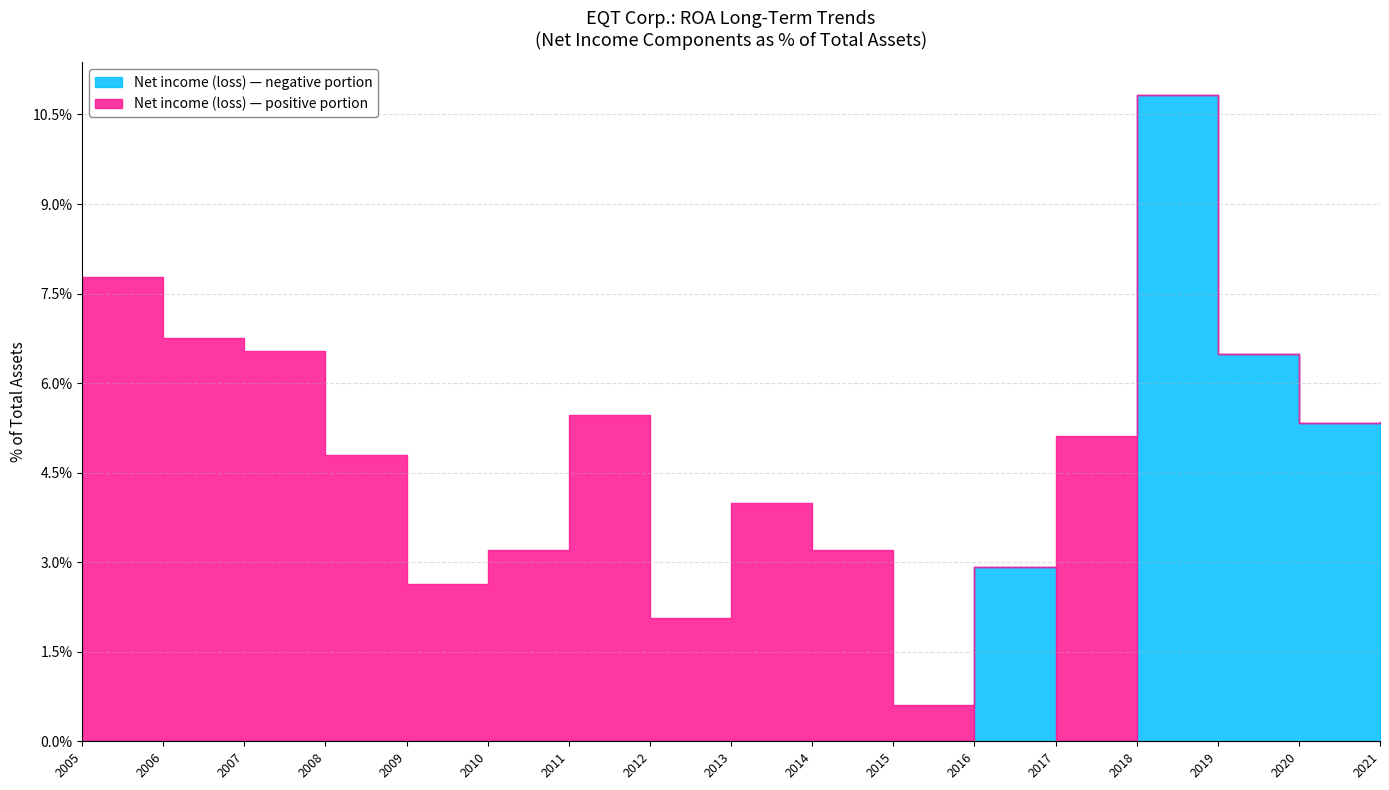

Does the chart have visible grid lines?

Yes